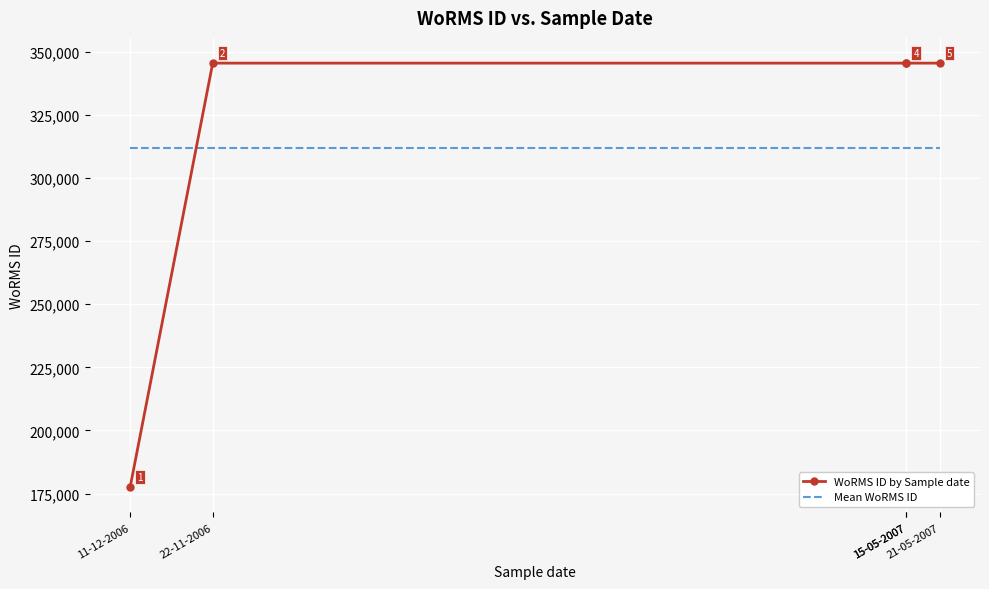

What is the spread (max minus min) of values at 21-05-2007?

33603.2